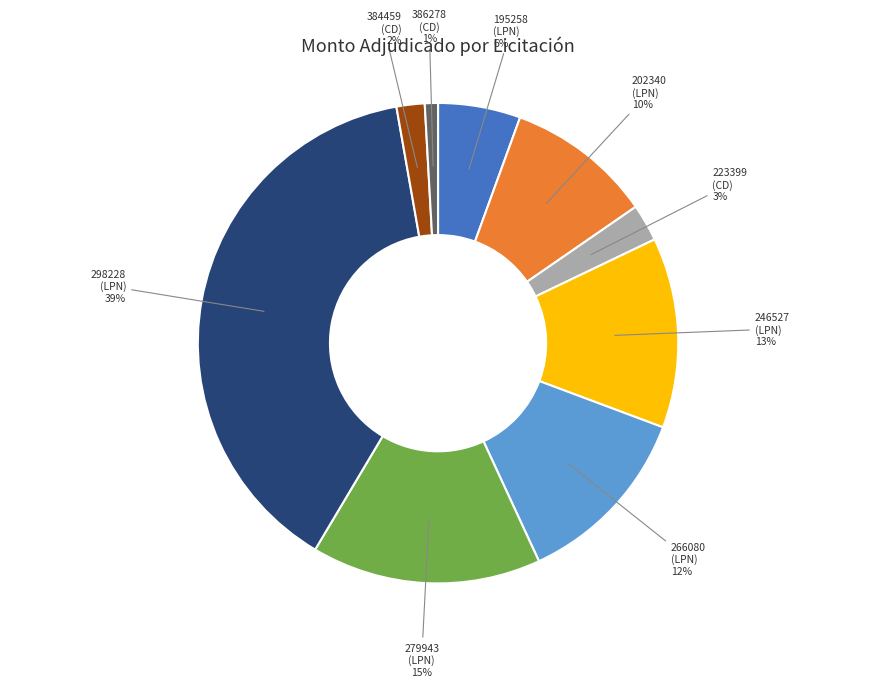

Count the number of slices in the pie.

9